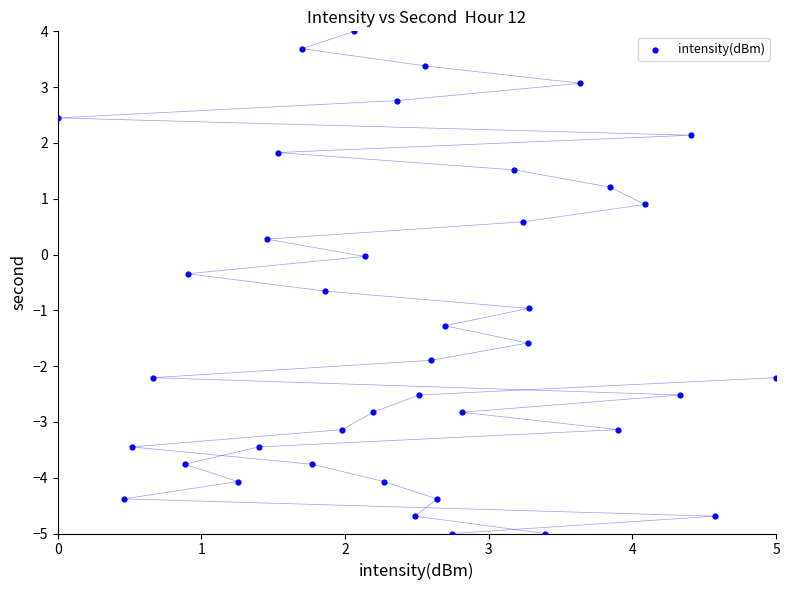

What is the range of X values (max minus min)?

5.0